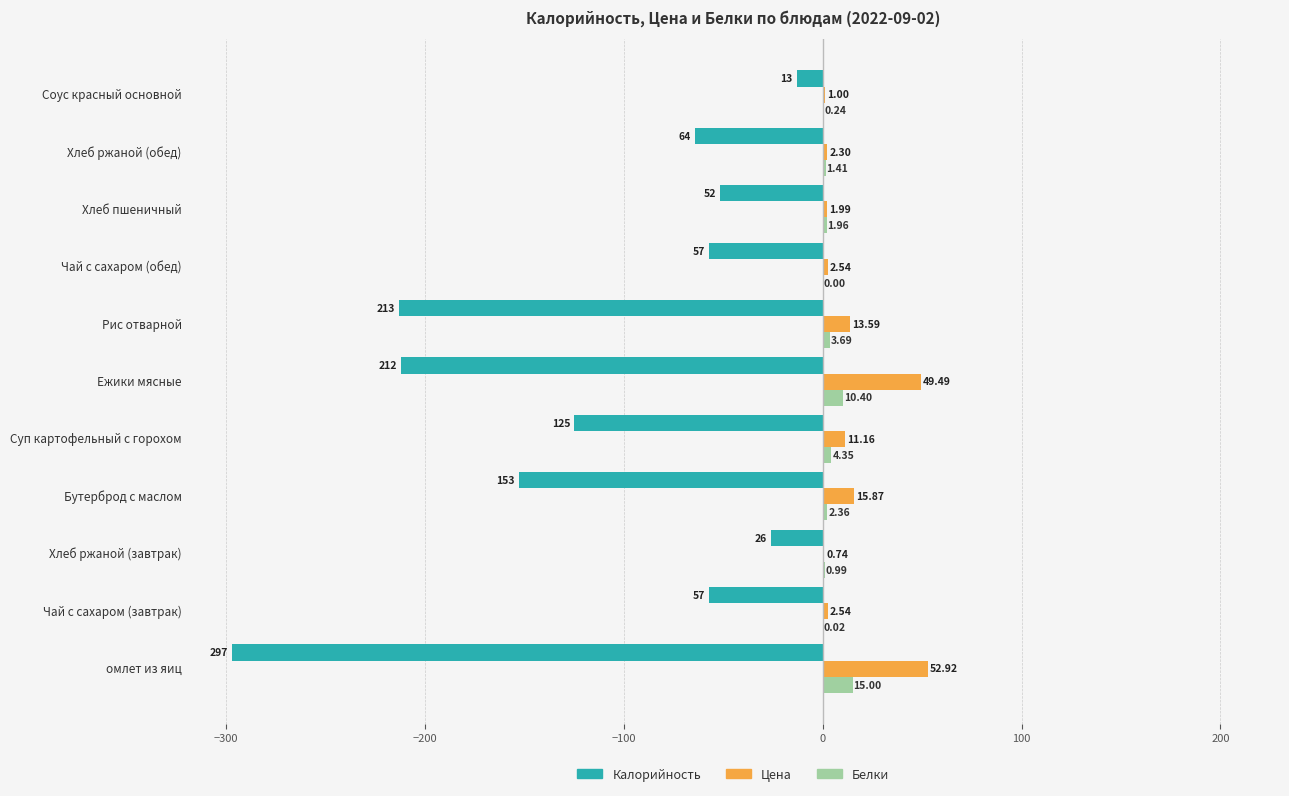

At which category does the chart reach its peak across all series?

омлет из яиц